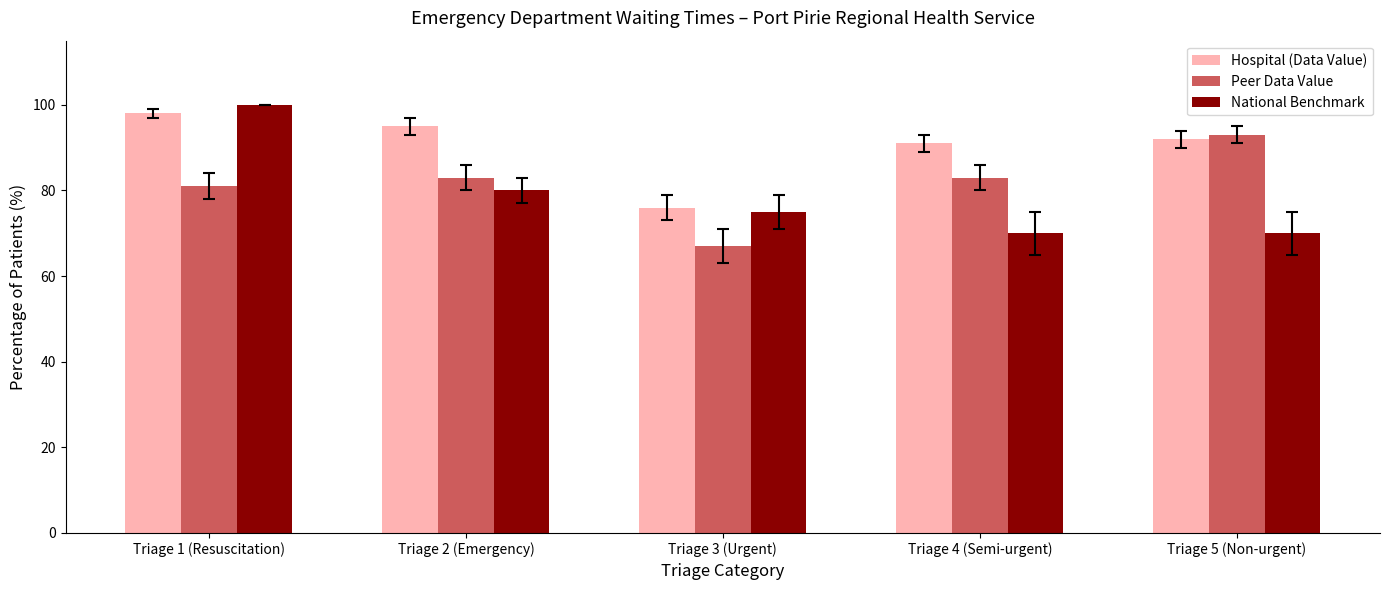

Count the number of categories in the chart.

5